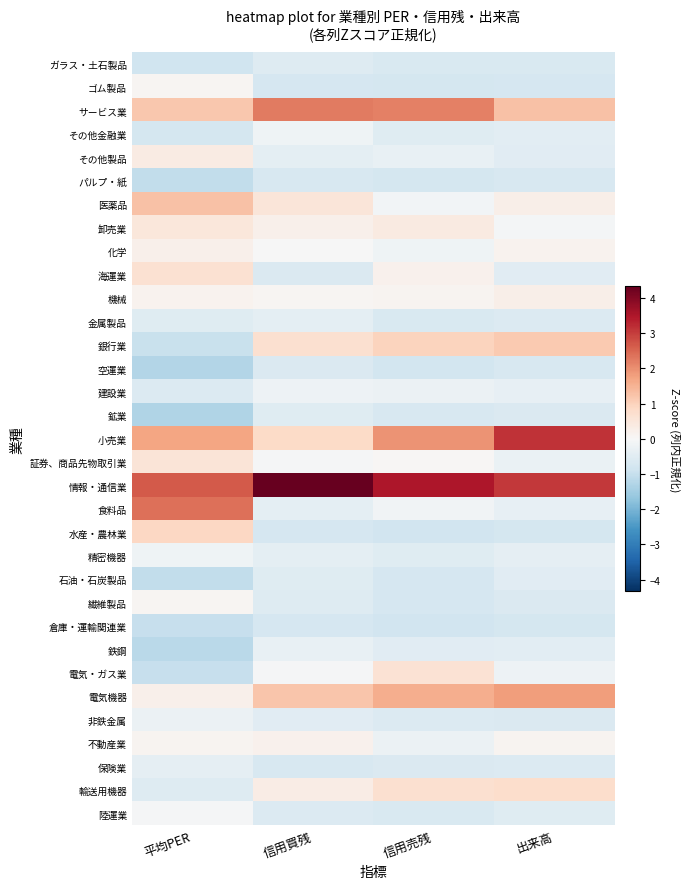

Reading right to left, what are all the values shown in this chart?

ガラス・土石製品: 出来高=-0.7	信用売残=-0.7	信用買残=-0.5	平均PER=-0.9
ゴム製品: 出来高=-0.7	信用売残=-0.8	信用買残=-0.7	平均PER=0.1
サービス業: 出来高=1.3	信用売残=2.2	信用買残=2.3	平均PER=1.2
その他金融業: 出来高=-0.5	信用売残=-0.5	信用買残=-0.2	平均PER=-0.8
その他製品: 出来高=-0.5	信用売残=-0.3	信用買残=-0.4	平均PER=0.4
パルプ・紙: 出来高=-0.7	信用売残=-0.8	信用買残=-0.7	平均PER=-1.0
医薬品: 出来高=0.3	信用売残=-0.1	信用買残=0.5	平均PER=1.3
卸売業: 出来高=-0.1	信用売残=0.4	信用買残=0.2	平均PER=0.5
化学: 出来高=0.1	信用売残=-0.2	信用買残=-0.0	平均PER=0.2
海運業: 出来高=-0.5	信用売残=0.2	信用買残=-0.6	平均PER=0.6
機械: 出来高=0.3	信用売残=0.1	信用買残=0.1	平均PER=0.1
金属製品: 出来高=-0.6	信用売残=-0.7	信用買残=-0.4	平均PER=-0.5
銀行業: 出来高=1.1	信用売残=1.0	信用買残=0.7	平均PER=-1.0
空運業: 出来高=-0.7	信用売残=-0.8	信用買残=-0.6	平均PER=-1.3
建設業: 出来高=-0.4	信用売残=-0.3	信用買残=-0.2	平均PER=-0.6
鉱業: 出来高=-0.6	信用売残=-0.7	信用買残=-0.5	平均PER=-1.3
小売業: 出来高=3.1	信用売残=1.9	信用買残=0.8	平均PER=1.7
証券、商品先物取引業: 出来高=-0.3	信用売残=0.0	信用買残=-0.0	平均PER=0.6
情報・通信業: 出来高=3.1	信用売残=3.5	信用買残=4.3	平均PER=2.7
食料品: 出来高=-0.4	信用売残=-0.2	信用買残=-0.4	平均PER=2.4
水産・農林業: 出来高=-0.8	信用売残=-0.8	信用買残=-0.7	平均PER=0.9
精密機器: 出来高=-0.4	信用売残=-0.5	信用買残=-0.4	平均PER=-0.2
石油・石炭製品: 出来高=-0.5	信用売残=-0.7	信用買残=-0.5	平均PER=-1.0
繊維製品: 出来高=-0.6	信用売残=-0.7	信用買残=-0.6	平均PER=0.1
倉庫・運輸関連業: 出来高=-0.8	信用売残=-0.8	信用買残=-0.7	平均PER=-1.0
鉄鋼: 出来高=-0.5	信用売残=-0.5	信用買残=-0.3	平均PER=-1.2
電気・ガス業: 出来高=-0.2	信用売残=0.6	信用買残=-0.1	平均PER=-1.0
電気機器: 出来高=1.8	信用売残=1.6	信用買残=1.2	平均PER=0.2
非鉄金属: 出来高=-0.6	信用売残=-0.6	信用買残=-0.5	平均PER=-0.3
不動産業: 出来高=0.1	信用売残=-0.2	信用買残=0.2	平均PER=0.1
保険業: 出来高=-0.6	信用売残=-0.6	信用買残=-0.7	平均PER=-0.4
輸送用機器: 出来高=0.8	信用売残=0.7	信用買残=0.3	平均PER=-0.6
陸運業: 出来高=-0.5	信用売残=-0.7	信用買残=-0.6	平均PER=-0.0